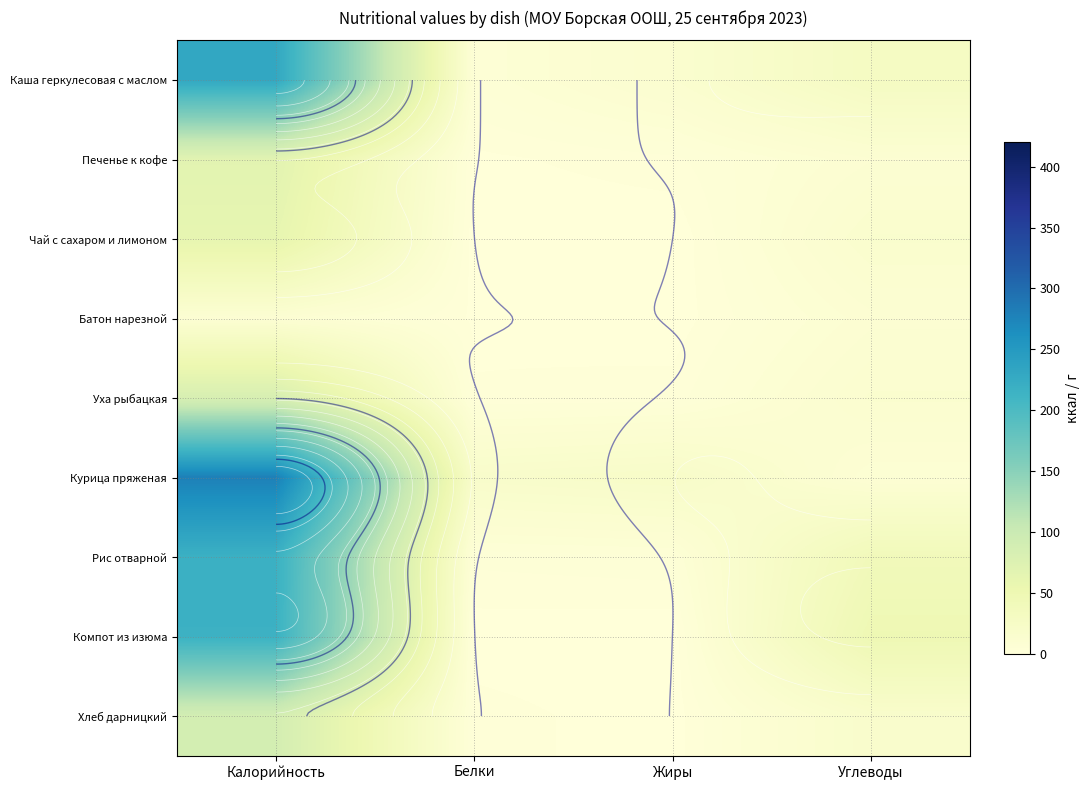

Which category has the highest value in the Курица пряженая series?

Калорийность